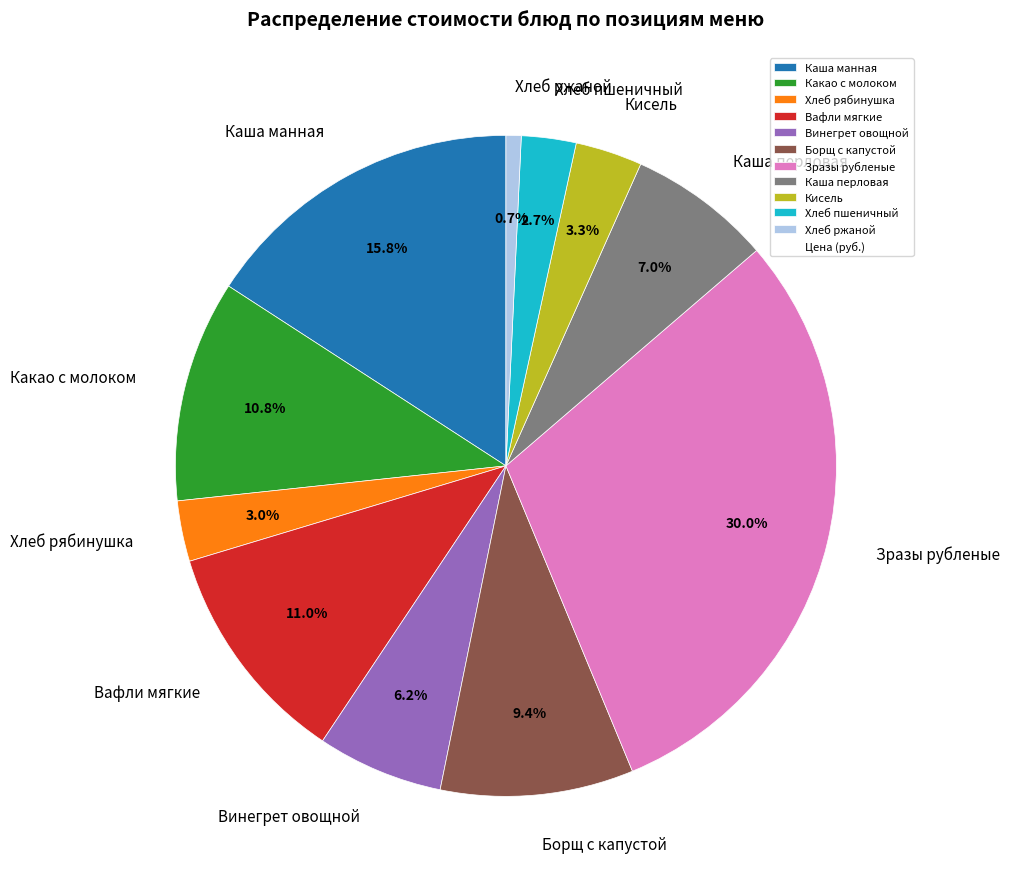

To the nearest percent, what percentage of the pie is Вафли мягкие?

11%